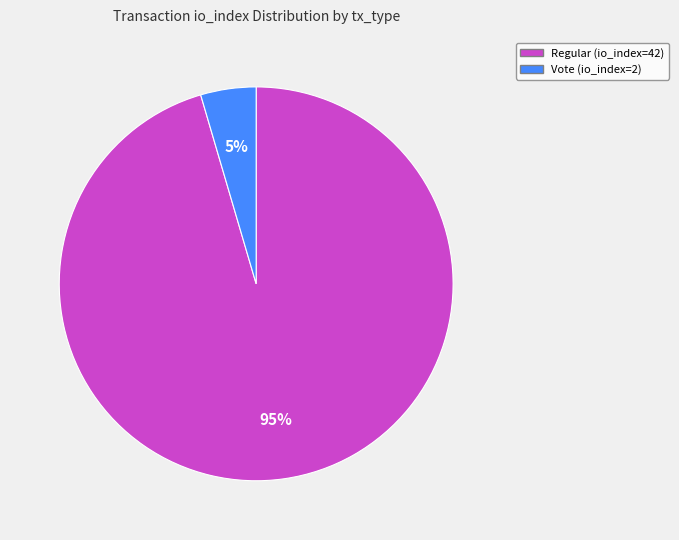

The Vote (io_index=2) slice represents 13% of the pie. True or false?

False